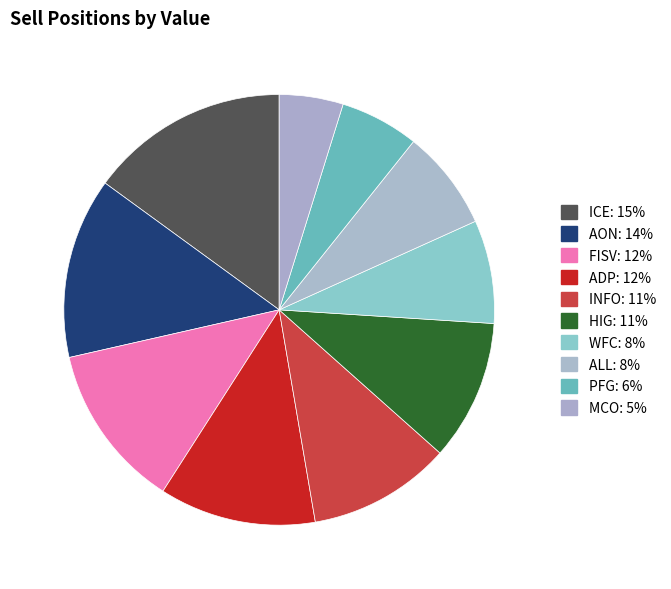

How many slices are in this pie chart?

10